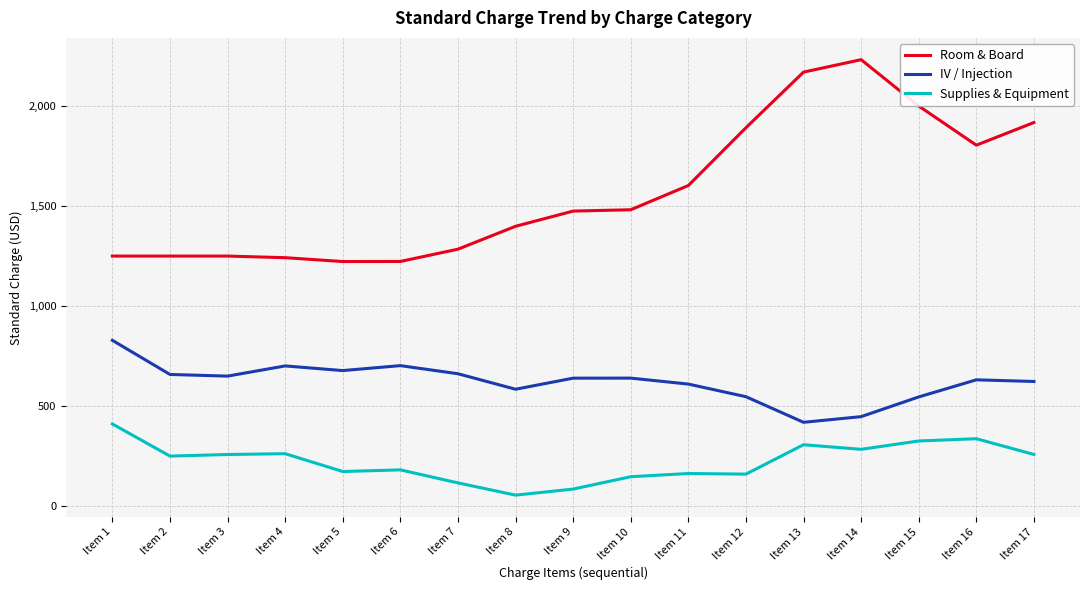

True or false: IV / Injection and Supplies & Equipment cross at least once.

False